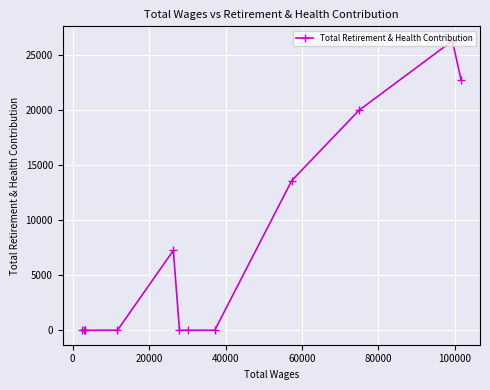

What is the greatest value displayed?

26275